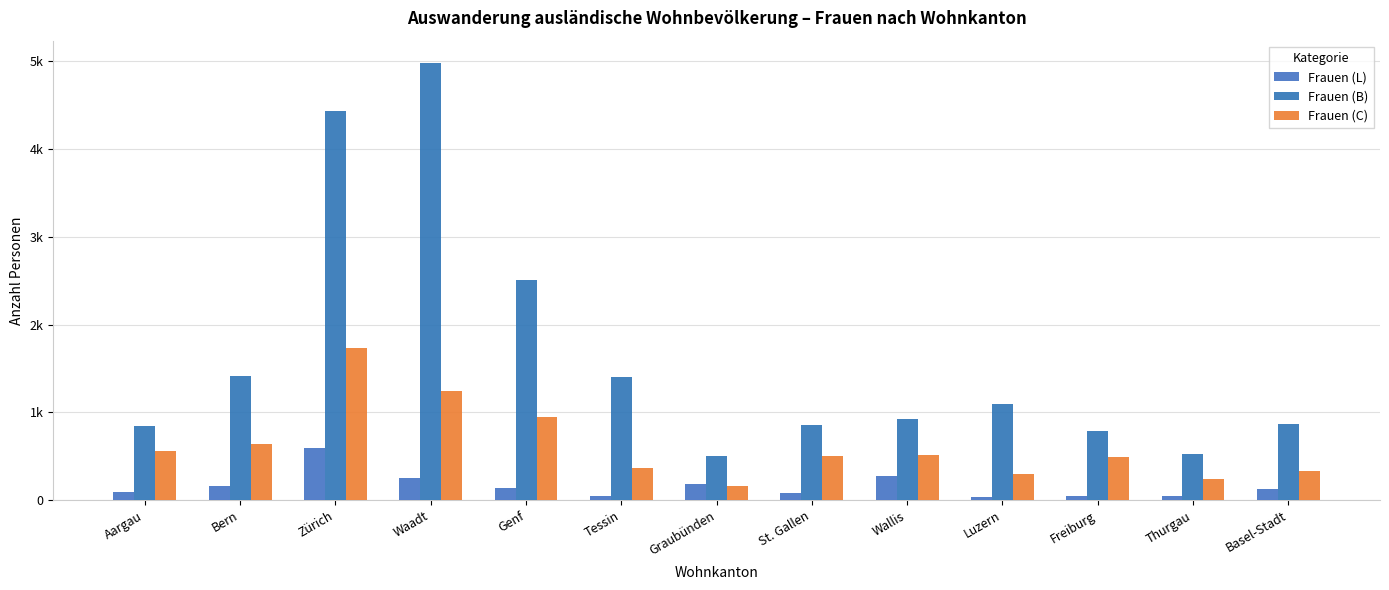

At Bern, list the series in order from smallest to largest.

Frauen (L), Frauen (C), Frauen (B)